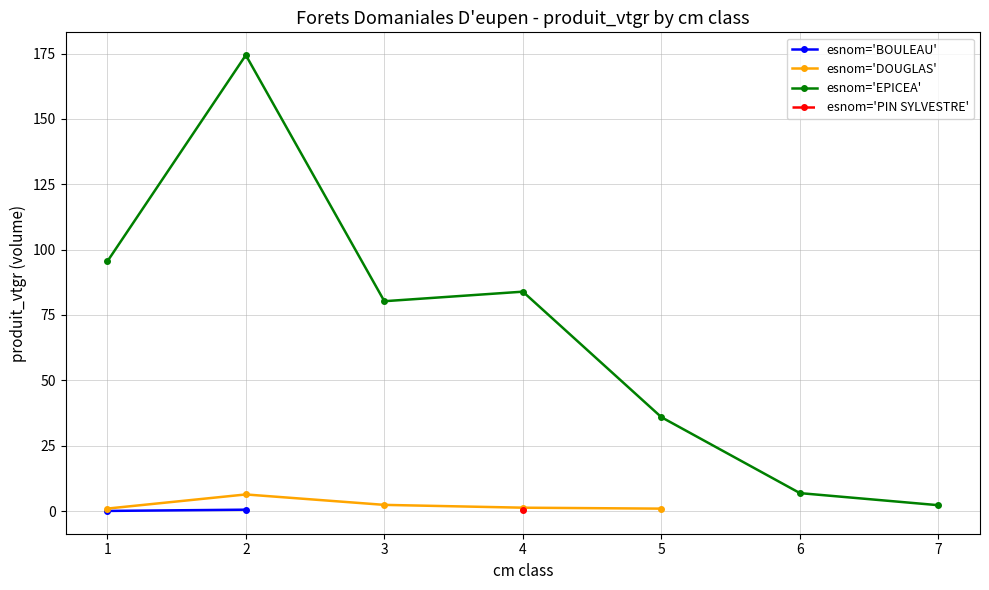

What is the value of the esnom='DOUGLAS' point at the 2nd from the left?

6.3